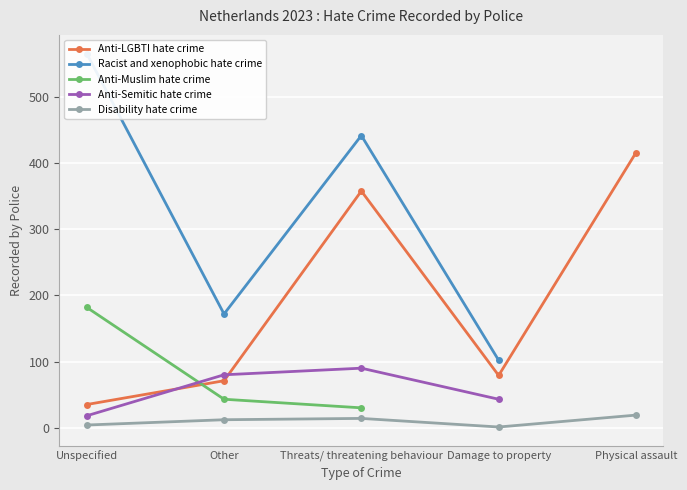

At which category is the sum across all series the highest?

Threats/ threatening behaviour